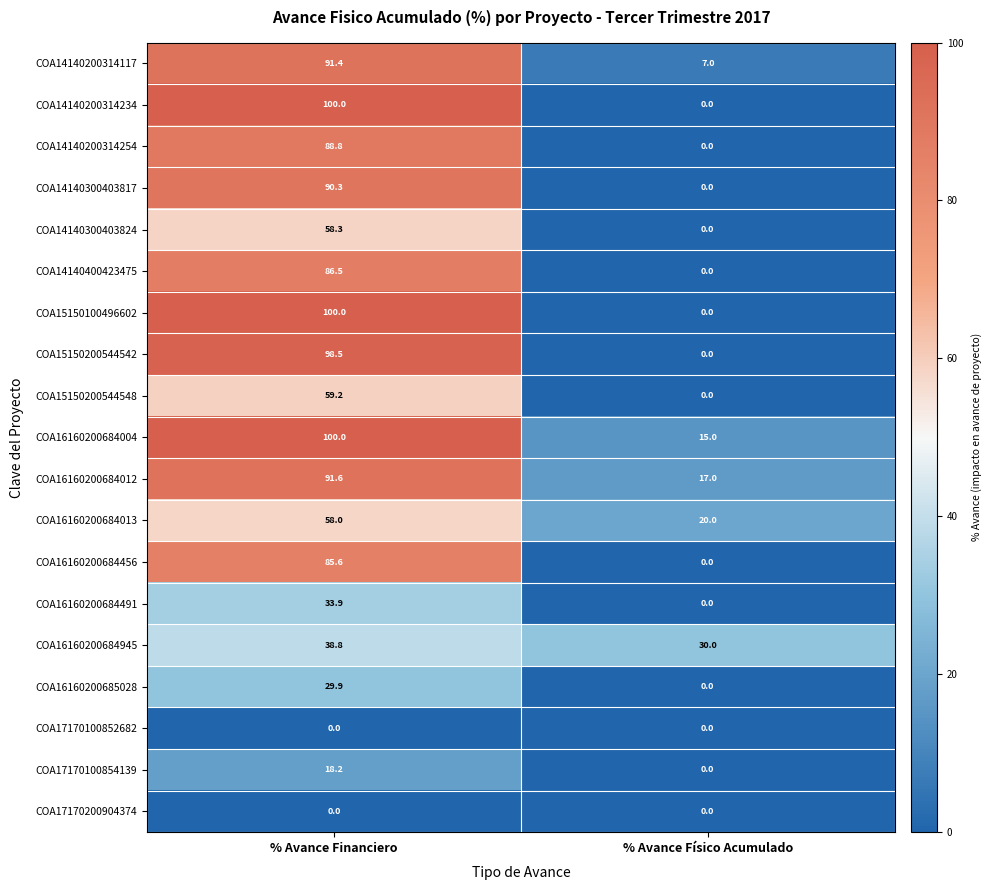

What is the total value across all series at % Avance Físico Acumulado?

89.0